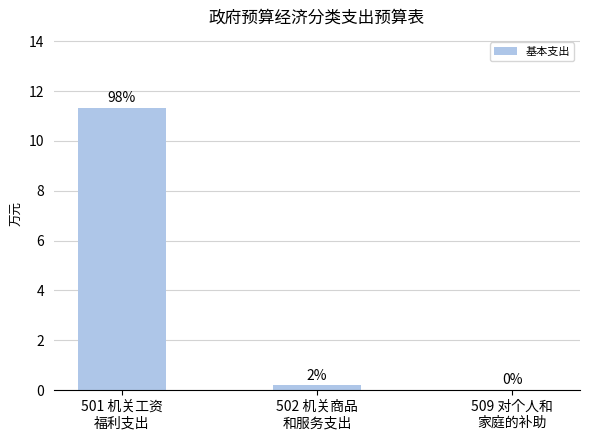

Are the bars horizontal?

No